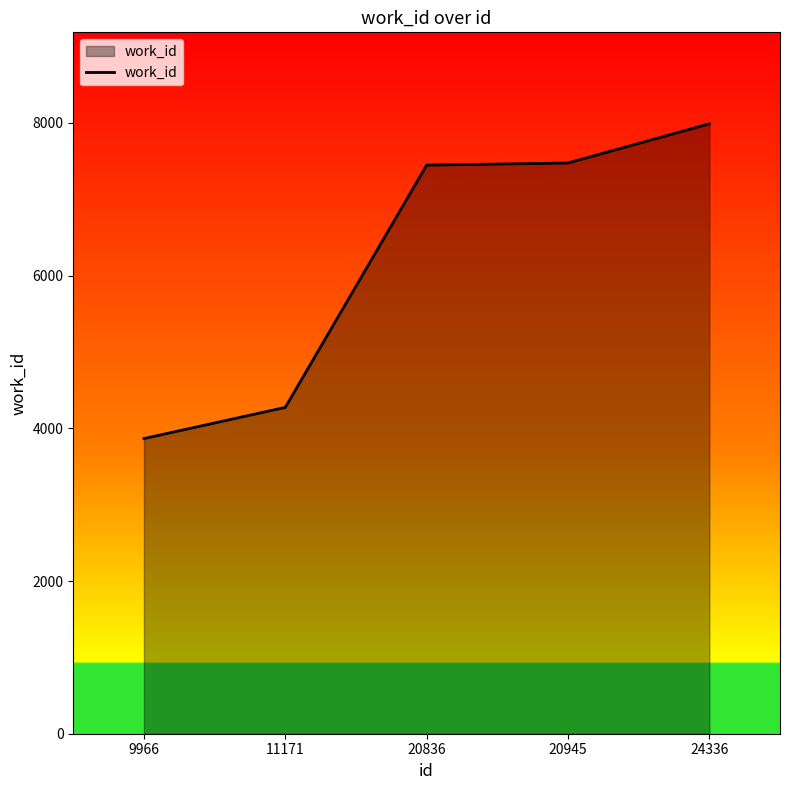

What is the approximate value at 11171, to the nearest 100?

4300